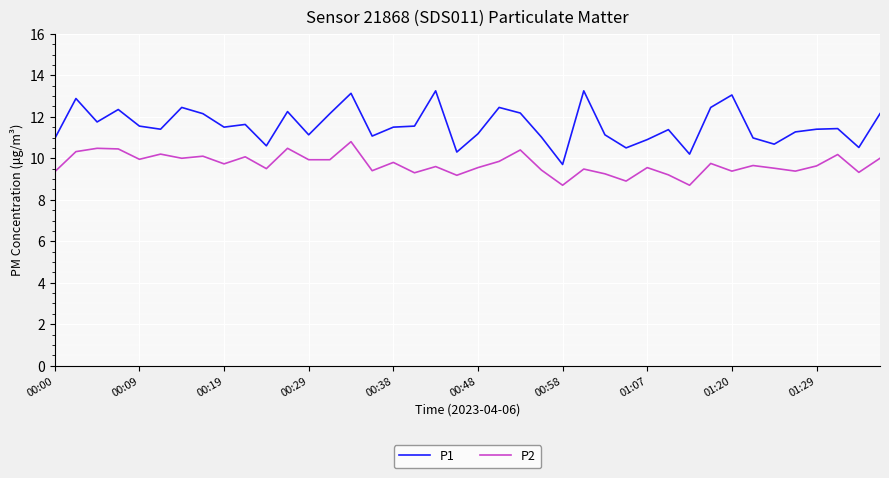

List the series in order of their peak value, lowest first.

P2, P1